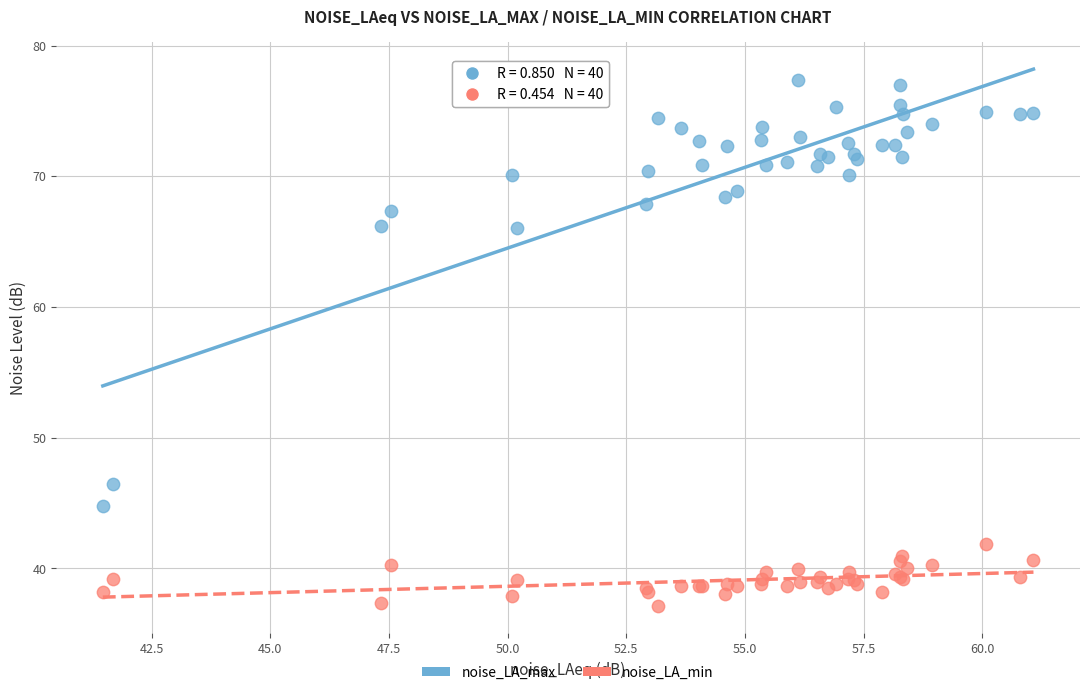

Which series has the largest Y range (max minus min)?

noise_LA_max